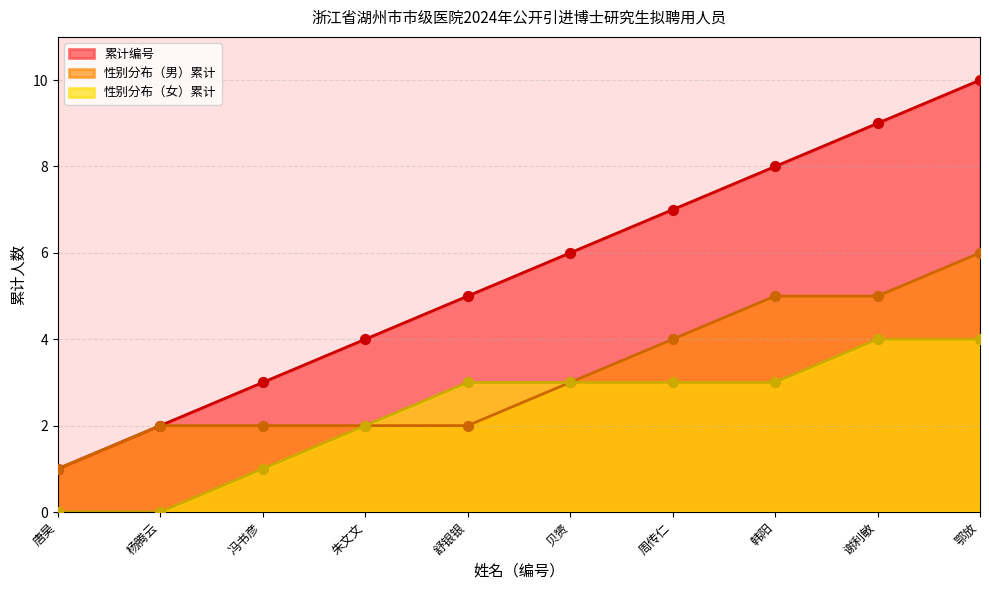

Which series has the widest spread of values?

累计编号